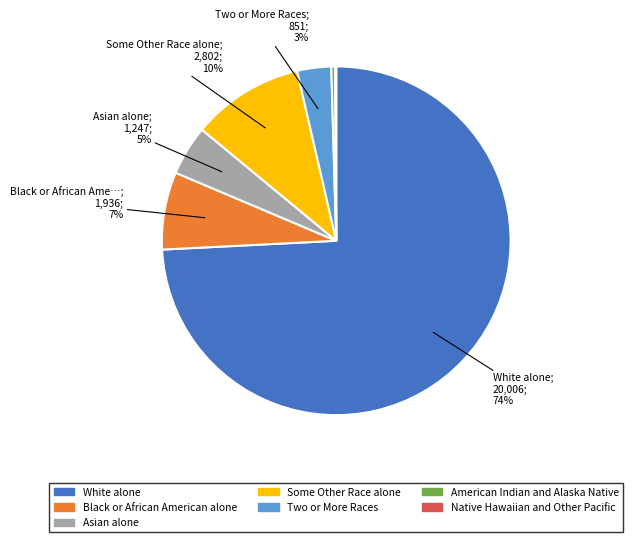

To the nearest percent, what is the average slice percentage?

14%